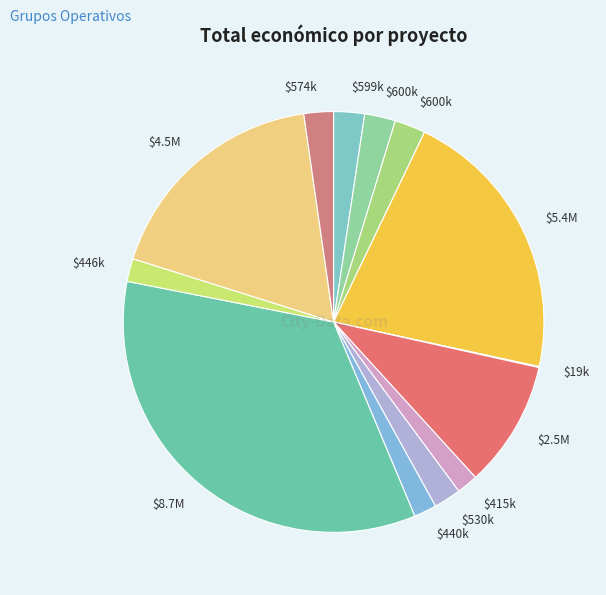

Is there any slice that represents more than half of the pie?

No